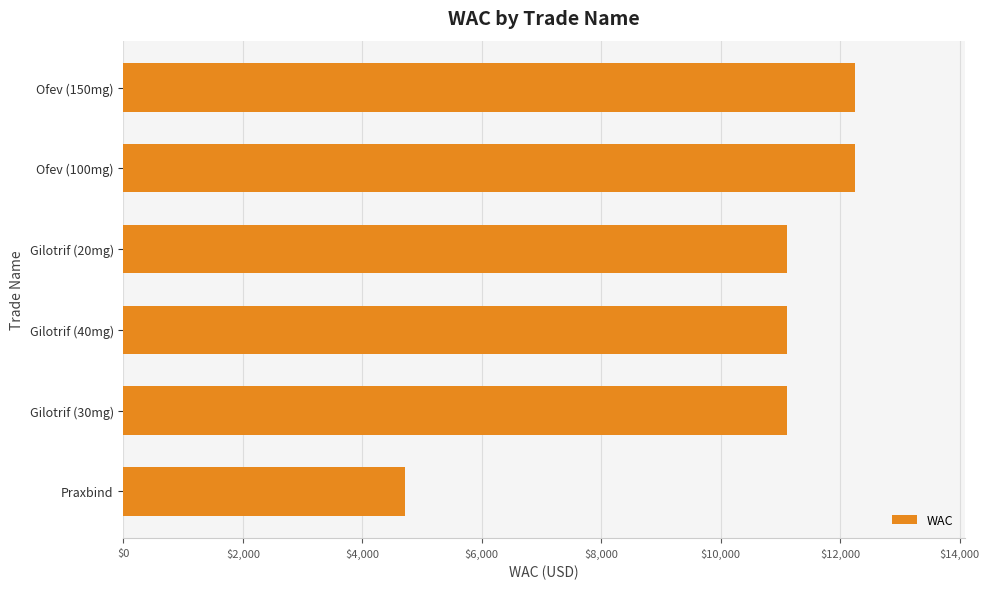

Reading bottom to top, list all the values displayed in this chart.

4717.5	11114.9	11114.9	11114.9	12251.6	12251.6